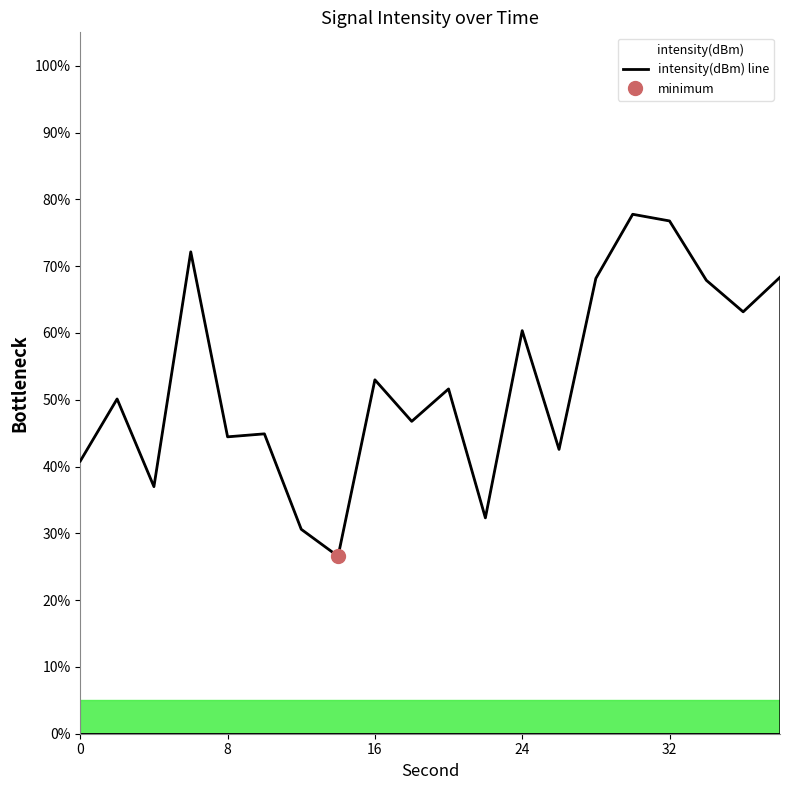

What is the sum of all values?

1055.2